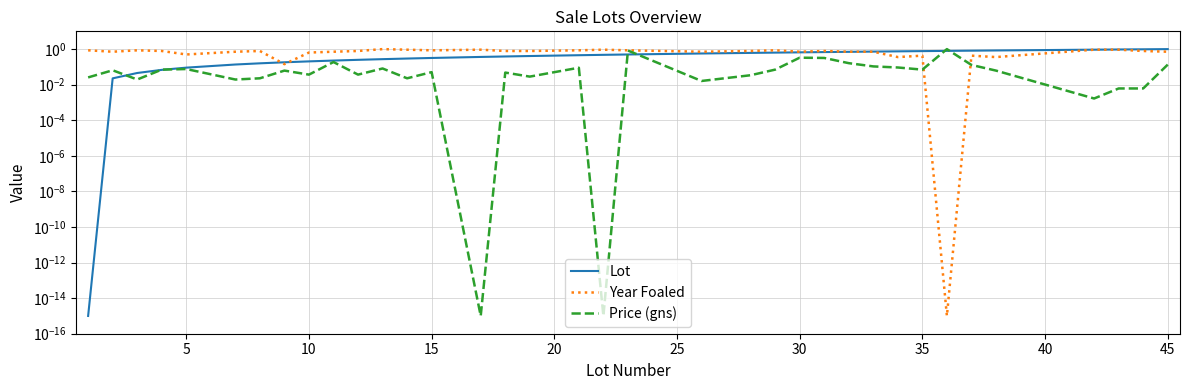

True or false: Lot has more than 1 interior local peaks.

False